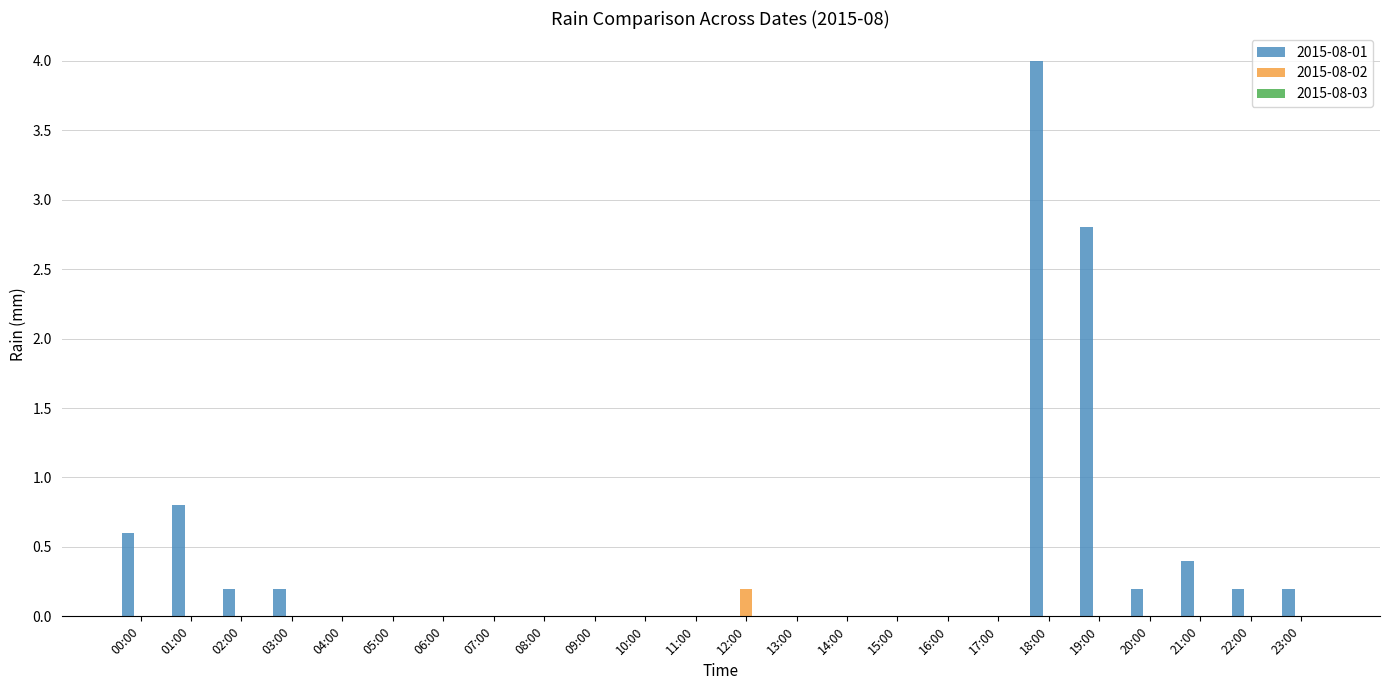

How many data points does each series have?

24